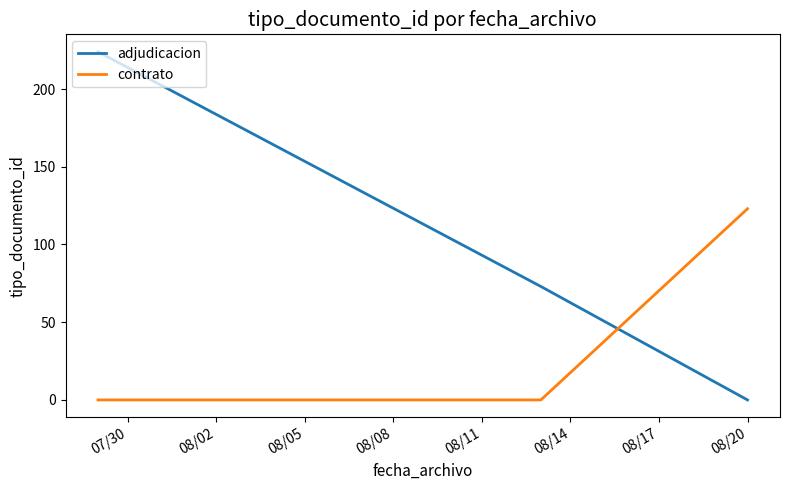

What is the difference between the maximum and minimum values in the contrato series?

123